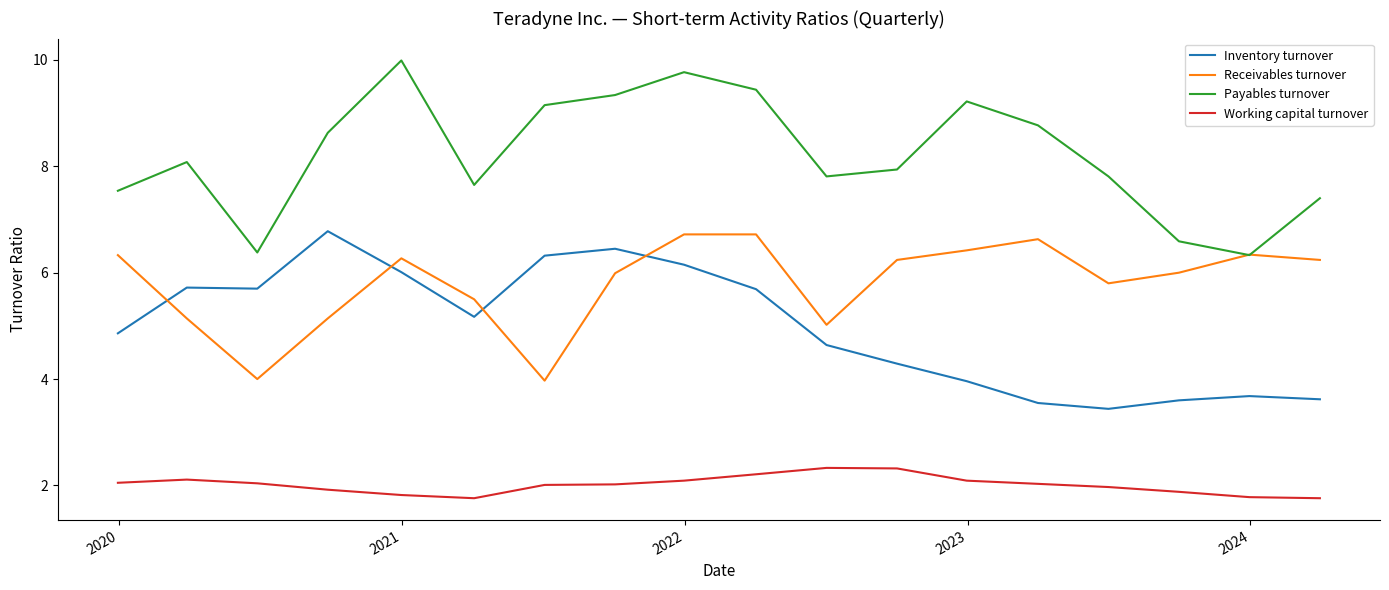

How many lines are shown in the chart?

4